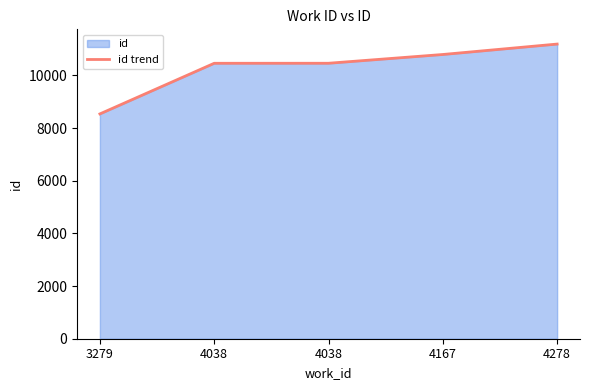

What is the value of the 4th point from the left?

10797